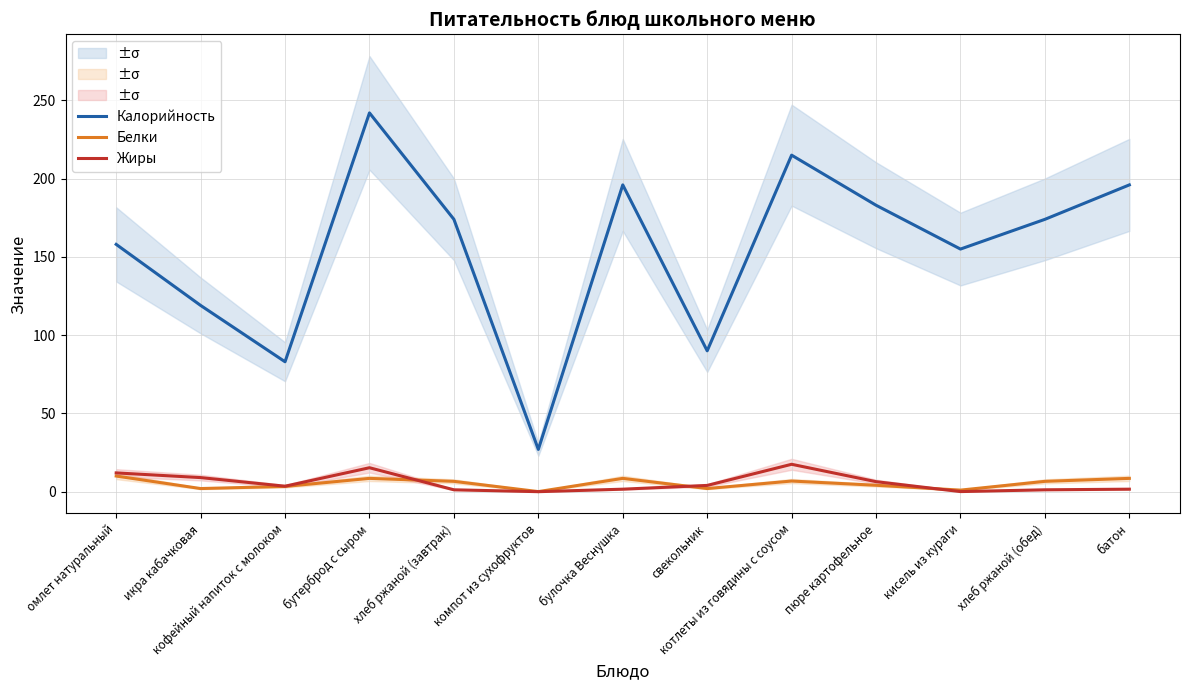

List the labels in order of Калорийность value, largest first.

бутерброд с сыром, котлеты из говядины с соусом, булочка Веснушка, батон, пюре картофельное, хлеб ржаной (завтрак), хлеб ржаной (обед), омлет натуральный, кисель из кураги, икра кабачковая, свекольник, кофейный напиток с молоком, компот из сухофруктов